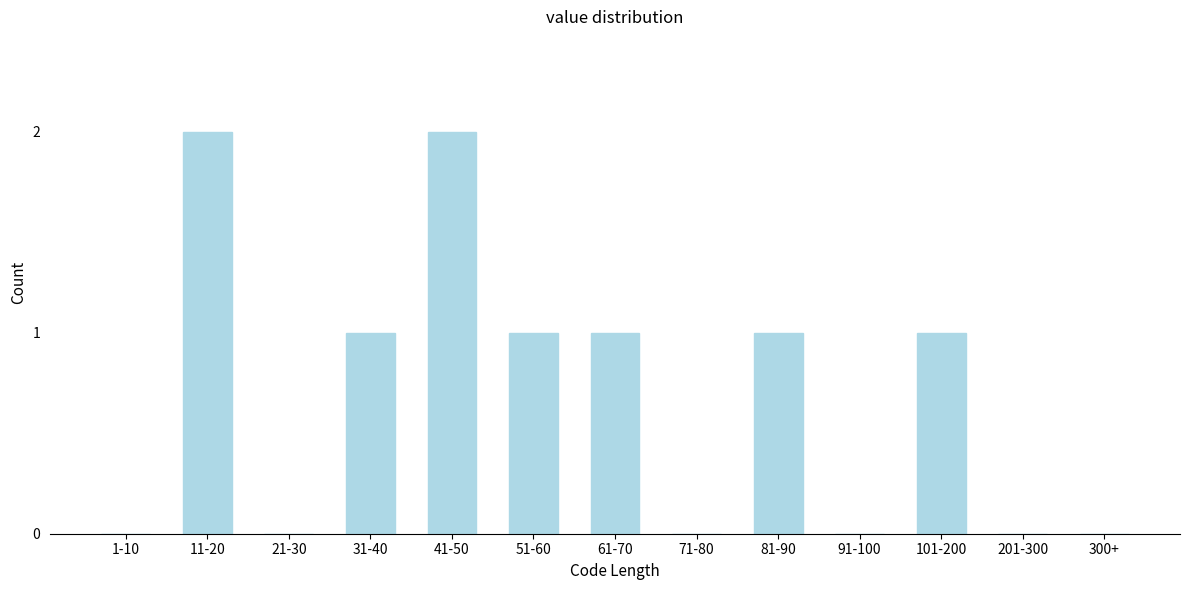

Reading left to right, what are all the values shown in this chart?

1-10=0	11-20=2	21-30=0	31-40=1	41-50=2	51-60=1	61-70=1	71-80=0	81-90=1	91-100=0	101-200=1	201-300=0	300+=0